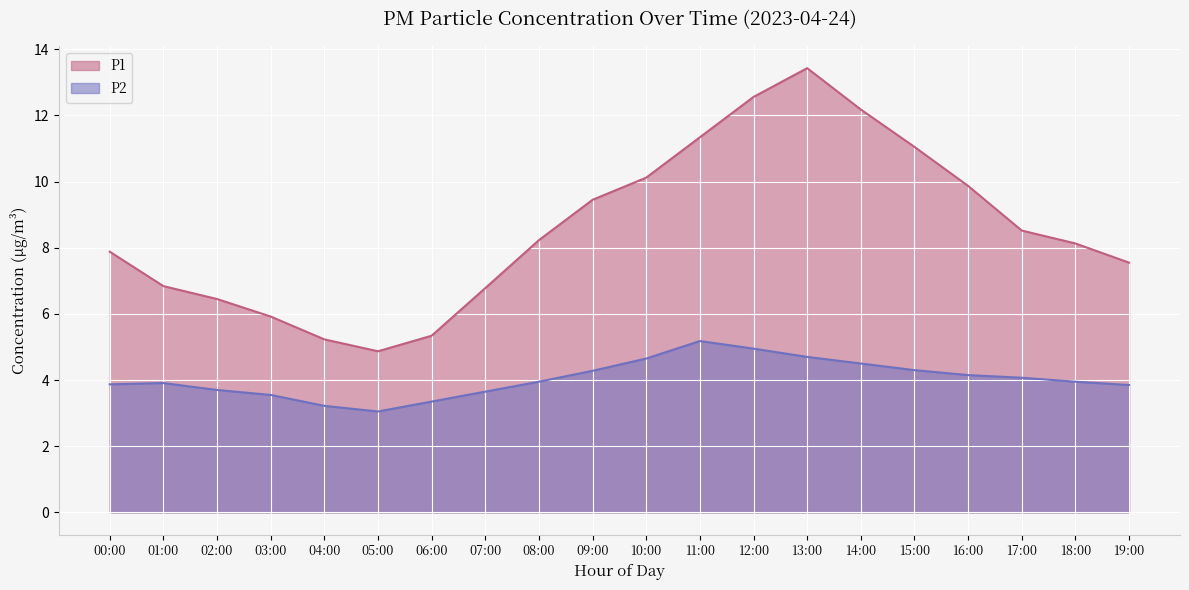

What are all the series names shown in the legend?

P1, P2